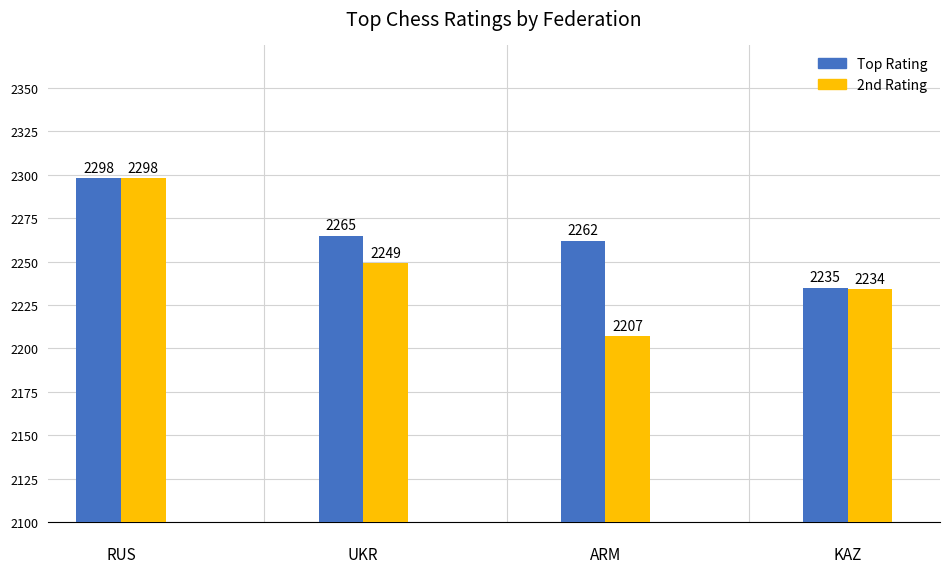

Which series has the widest spread of values?

2nd Rating